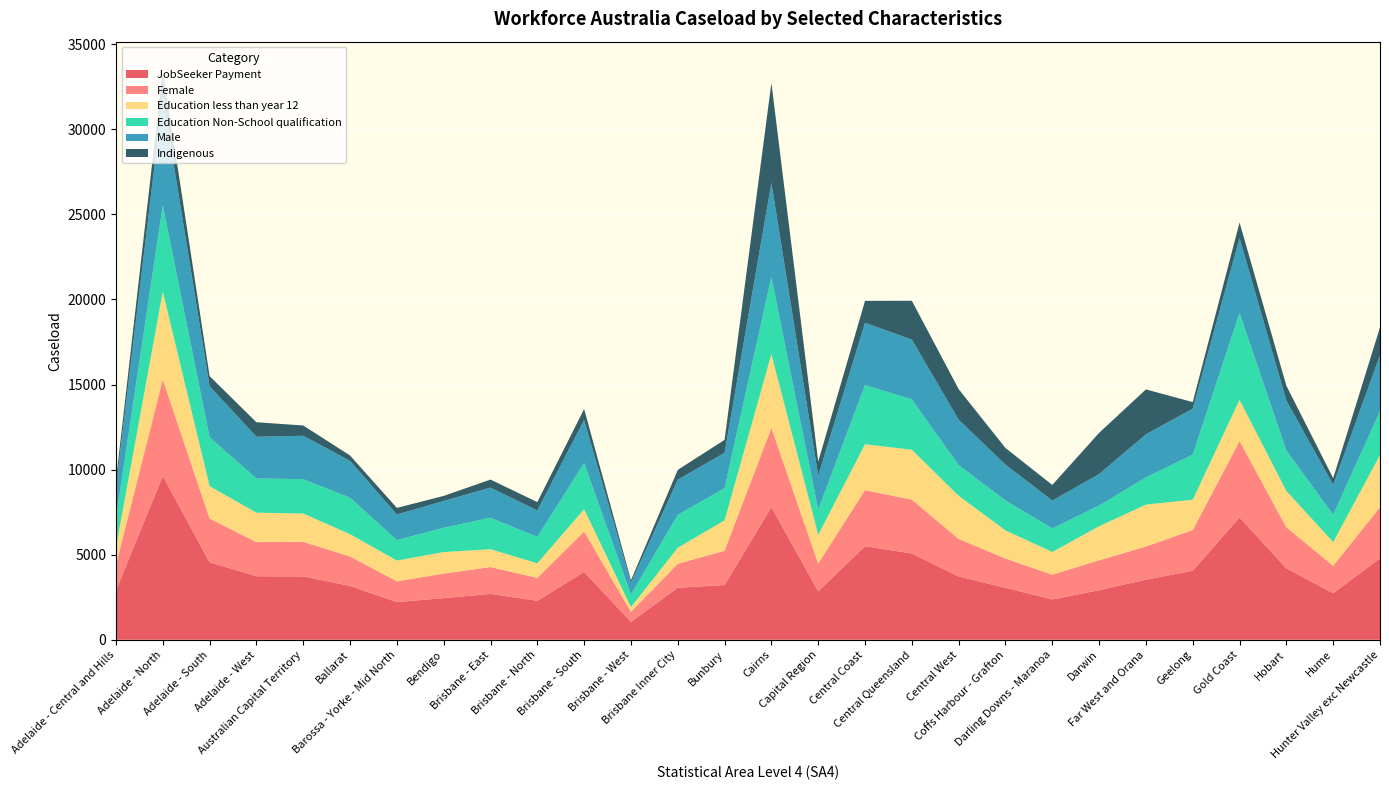

Reading right to left, extract all data points from this chart.

JobSeeker Payment: Hunter Valley exc Newcastle=4785	Hume=2735	Hobart=4200	Gold Coast=7190	Geelong=4060	Far West and Orana=3530	Darwin=2915	Darling Downs - Maranoa=2370	Coffs Harbour - Grafton=3055	Central West=3720	Central Queensland=5070	Central Coast=5500	Capital Region=2845	Cairns=7795	Bunbury=3215	Brisbane Inner City=3060	Brisbane - West=1050	Brisbane - South=3990	Brisbane - North=2290	Brisbane - East=2695	Bendigo=2450	Barossa - Yorke - Mid North=2215	Ballarat=3165	Australian Capital Territory=3725	Adelaide - West=3735	Adelaide - South=4550	Adelaide - North=9625	Adelaide - Central and Hills=2900
Female: Hunter Valley exc Newcastle=3005	Hume=1615	Hobart=2410	Gold Coast=4490	Geelong=2390	Far West and Orana=1950	Darwin=1755	Darling Downs - Maranoa=1455	Coffs Harbour - Grafton=1720	Central West=2205	Central Queensland=3165	Central Coast=3295	Capital Region=1635	Cairns=4660	Bunbury=2020	Brisbane Inner City=1405	Brisbane - West=590	Brisbane - South=2375	Brisbane - North=1345	Brisbane - East=1580	Bendigo=1440	Barossa - Yorke - Mid North=1220	Ballarat=1730	Australian Capital Territory=2030	Adelaide - West=2005	Adelaide - South=2580	Adelaide - North=5675	Adelaide - Central and Hills=1505
Education less than year 12: Hunter Valley exc Newcastle=3070	Hume=1390	Hobart=2135	Gold Coast=2420	Geelong=1780	Far West and Orana=2465	Darwin=2000	Darling Downs - Maranoa=1335	Coffs Harbour - Grafton=1650	Central West=2535	Central Queensland=2935	Central Coast=2695	Capital Region=1690	Cairns=4335	Bunbury=1785	Brisbane Inner City=940	Brisbane - West=280	Brisbane - South=1305	Brisbane - North=860	Brisbane - East=1045	Bendigo=1265	Barossa - Yorke - Mid North=1220	Ballarat=1310	Australian Capital Territory=1665	Adelaide - West=1730	Adelaide - South=1895	Adelaide - North=5165	Adelaide - Central and Hills=1030
Education Non-School qualification: Hunter Valley exc Newcastle=2570	Hume=1615	Hobart=2380	Gold Coast=5110	Geelong=2655	Far West and Orana=1595	Darwin=1220	Darling Downs - Maranoa=1385	Coffs Harbour - Grafton=1760	Central West=1800	Central Queensland=2960	Central Coast=3480	Capital Region=1485	Cairns=4535	Bunbury=1890	Brisbane Inner City=1940	Brisbane - West=745	Brisbane - South=2720	Brisbane - North=1550	Brisbane - East=1850	Bendigo=1430	Barossa - Yorke - Mid North=1205	Ballarat=2145	Australian Capital Territory=2020	Adelaide - West=2010	Adelaide - South=2875	Adelaide - North=5070	Adelaide - Central and Hills=1735
Male: Hunter Valley exc Newcastle=3305	Hume=1755	Hobart=2935	Gold Coast=4400	Geelong=2700	Far West and Orana=2535	Darwin=1850	Darling Downs - Maranoa=1640	Coffs Harbour - Grafton=2110	Central West=2675	Central Queensland=3515	Central Coast=3660	Capital Region=1990	Cairns=5535	Bunbury=2080	Brisbane Inner City=2065	Brisbane - West=685	Brisbane - South=2535	Brisbane - North=1555	Brisbane - East=1775	Bendigo=1575	Barossa - Yorke - Mid North=1505	Ballarat=2165	Australian Capital Territory=2550	Adelaide - West=2455	Adelaide - South=3005	Adelaide - North=6380	Adelaide - Central and Hills=1825
Indigenous: Hunter Valley exc Newcastle=1625	Hume=385	Hobart=870	Gold Coast=915	Geelong=385	Far West and Orana=2640	Darwin=2420	Darling Downs - Maranoa=915	Coffs Harbour - Grafton=975	Central West=1795	Central Queensland=2280	Central Coast=1290	Capital Region=825	Cairns=5870	Bunbury=760	Brisbane Inner City=575	Brisbane - West=145	Brisbane - South=640	Brisbane - North=490	Brisbane - East=470	Bendigo=295	Barossa - Yorke - Mid North=385	Ballarat=315	Australian Capital Territory=605	Adelaide - West=850	Adelaide - South=590	Adelaide - North=1565	Adelaide - Central and Hills=385